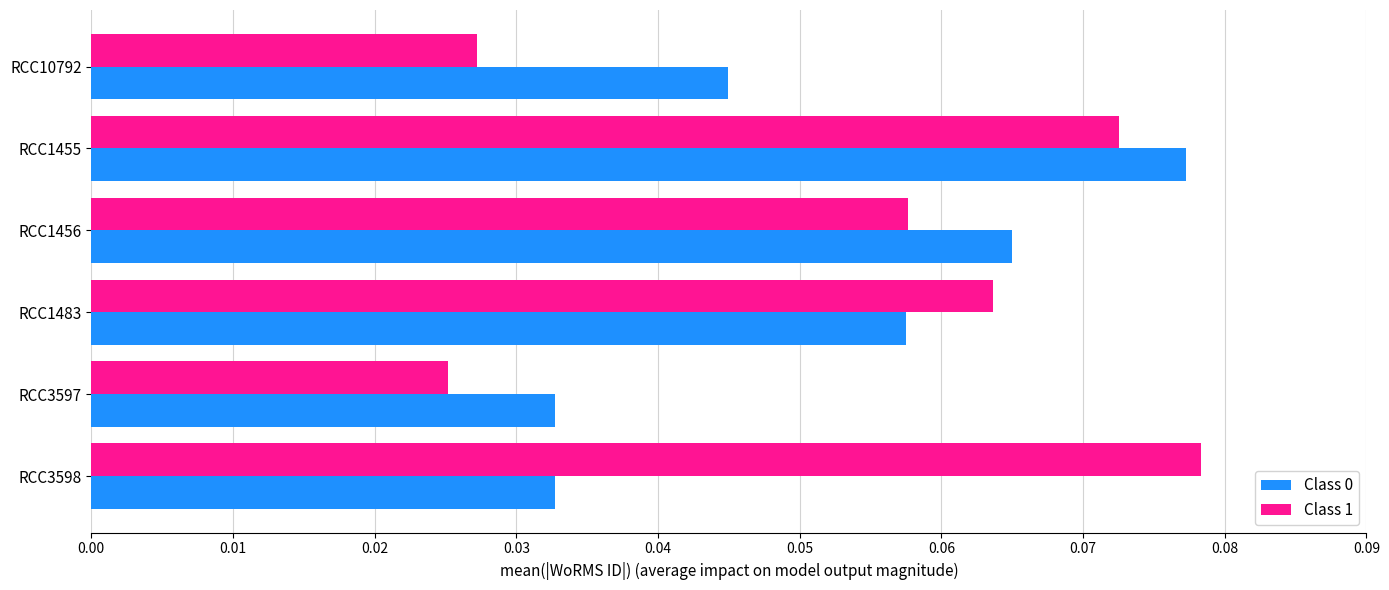

Count the Class 0 values in the range 0 to 1.

6